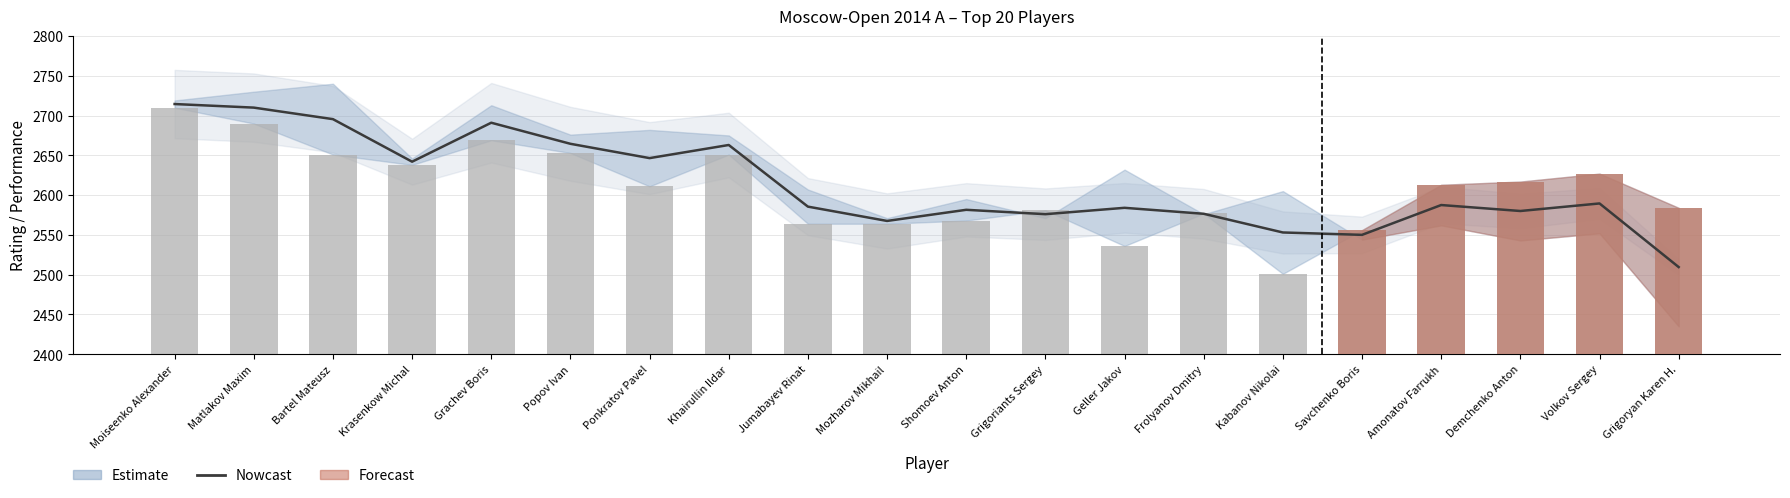

Reading left to right, transcribe all the data shown in this chart.

Moiseenko Alexander=2714.5	Matlakov Maxim=2710.0	Bartel Mateusz=2695.5	Krasenkow Michal=2642.0	Grachev Boris=2691.0	Popov Ivan=2664.5	Ponkratov Pavel=2646.5	Khairullin Ildar=2663.0	Jumabayev Rinat=2585.5	Mozharov Mikhail=2567.5	Shomoev Anton=2581.5	Grigoriants Sergey=2576.0	Geller Jakov=2584.0	Frolyanov Dmitry=2576.5	Kabanov Nikolai=2553.0	Savchenko Boris=2550.0	Amonatov Farrukh=2587.5	Demchenko Anton=2580.0	Volkov Sergey=2589.5	Grigoryan Karen H.=2509.5